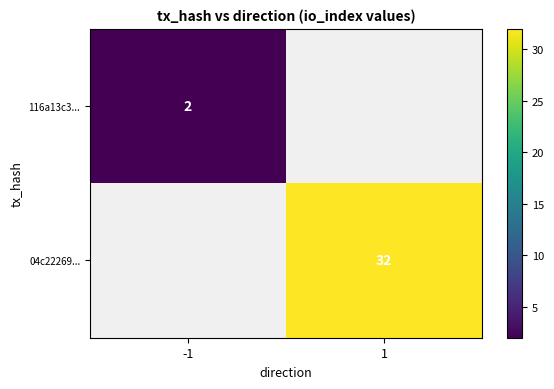

The 04c22269... series shows 44 at 1. True or false?

False